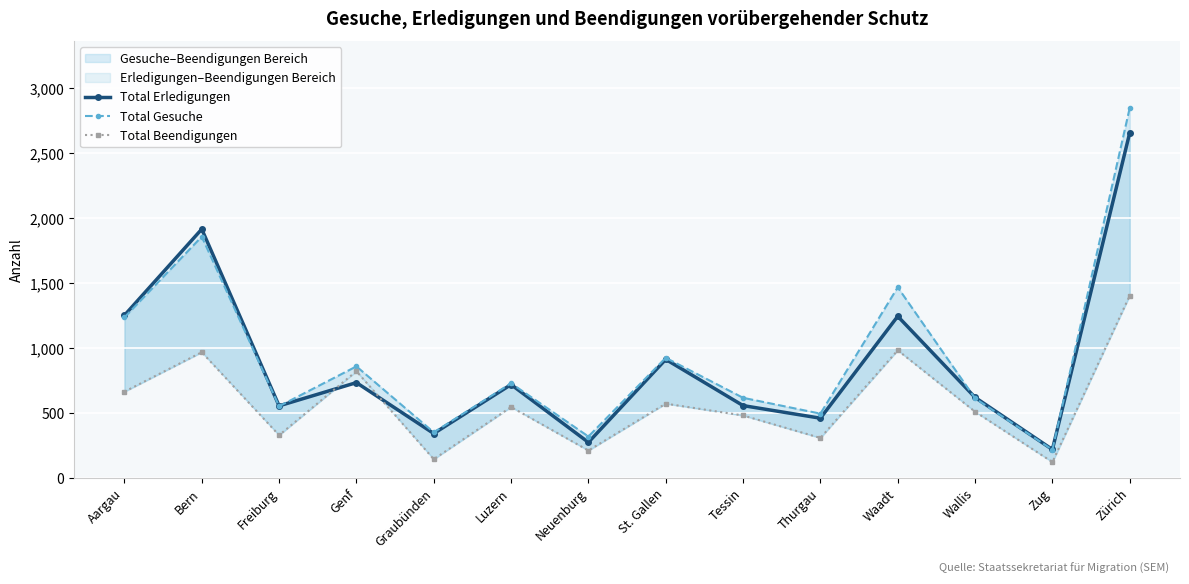

Which has a higher value, Wallis or Zürich?

Zürich